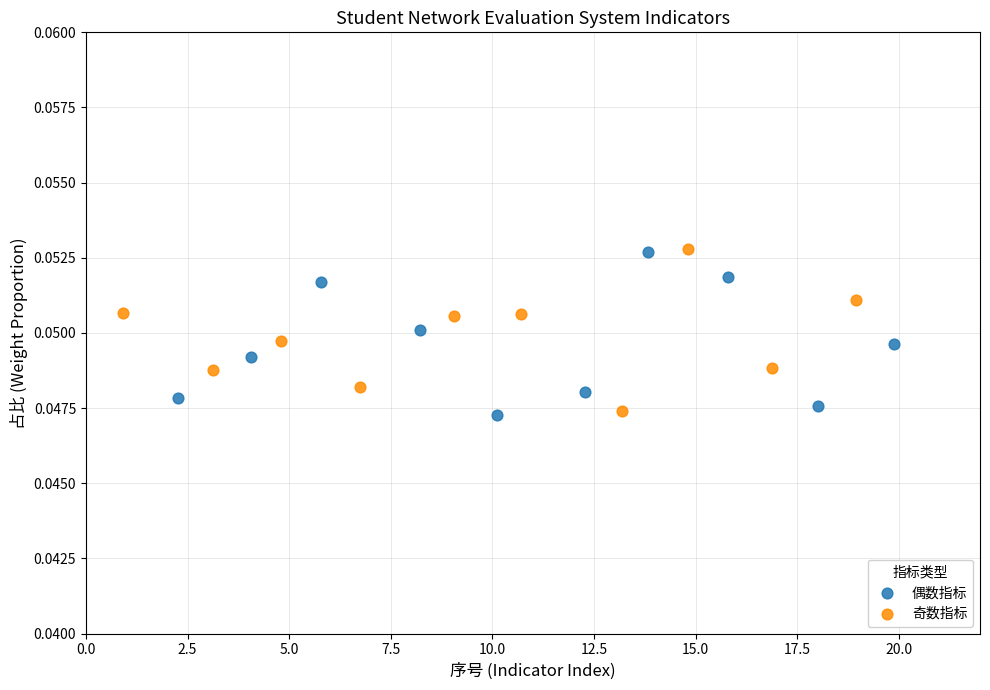

What are all the series names shown in the legend?

偶数指标, 奇数指标